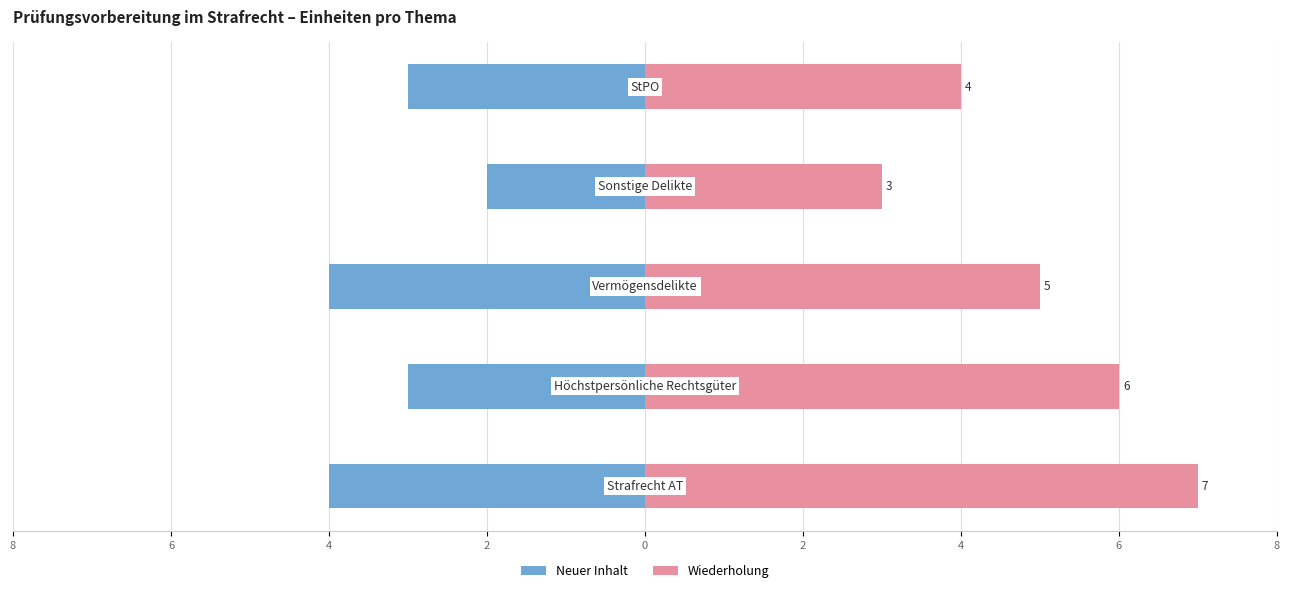

Is the value of Neuer Inhalt at 2 greater than the value of Wiederholung at 2?

No